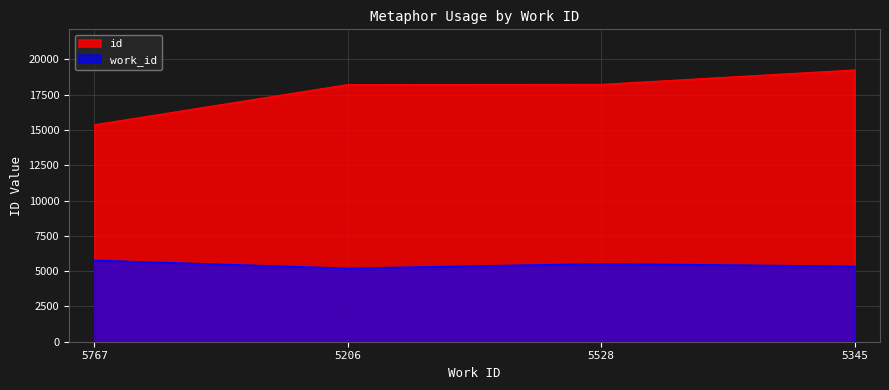

How many lines are shown in the chart?

2